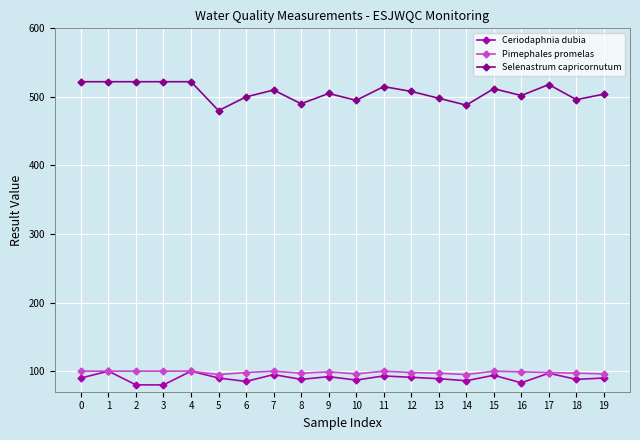

What is the difference between the maximum and second lowest values in the Pimephales promelas series?

5.0